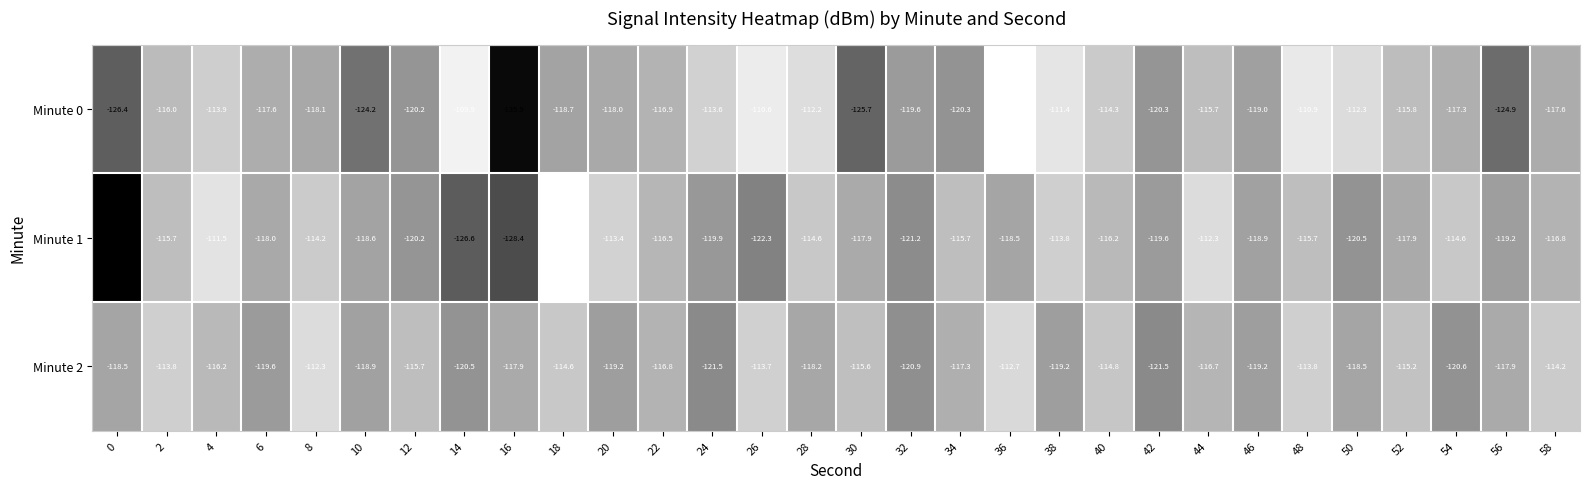

What is the total value across all series at 40?

-345.3